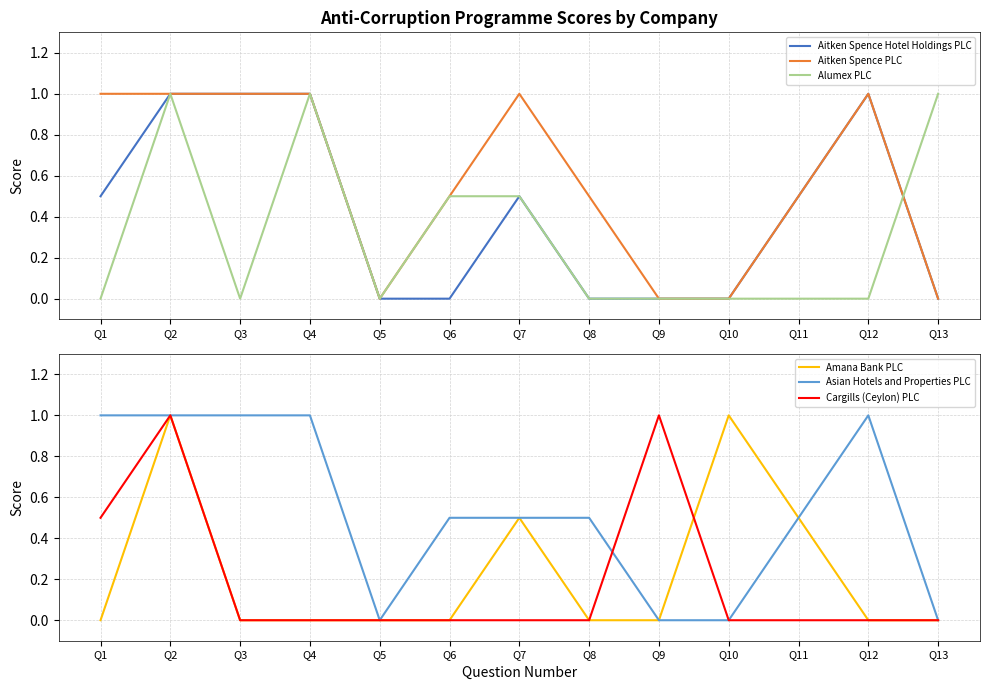

The Amana Bank PLC series shows -0.5 at Q1. True or false?

False